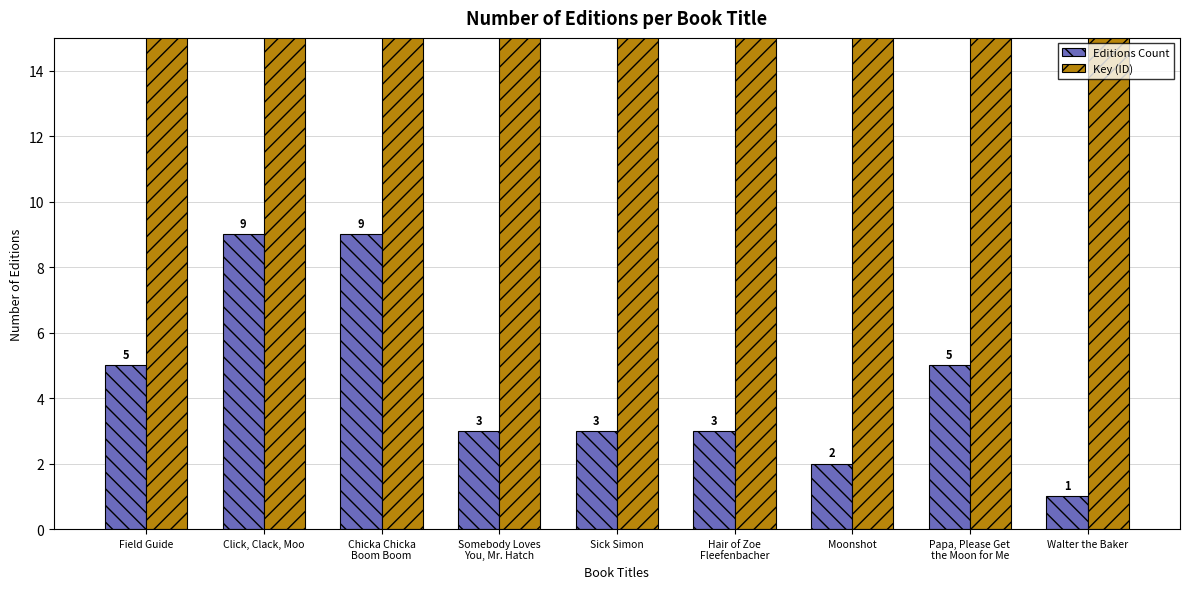

Reading left to right, list all the values displayed in this chart.

Editions Count: Field Guide=5	Click, Clack, Moo=9	Chicka Chicka
Boom Boom=9	Somebody Loves
You, Mr. Hatch=3	Sick Simon=3	Hair of Zoe
Fleefenbacher=3	Moonshot=2	Papa, Please Get
the Moon for Me=5	Walter the Baker=1
Key (ID): Field Guide=19580500	Click, Clack, Moo=1569473	Chicka Chicka
Boom Boom=324649	Somebody Loves
You, Mr. Hatch=318293	Sick Simon=174550723	Hair of Zoe
Fleefenbacher=19317830	Moonshot=44695299	Papa, Please Get
the Moon for Me=336901	Walter the Baker=6079